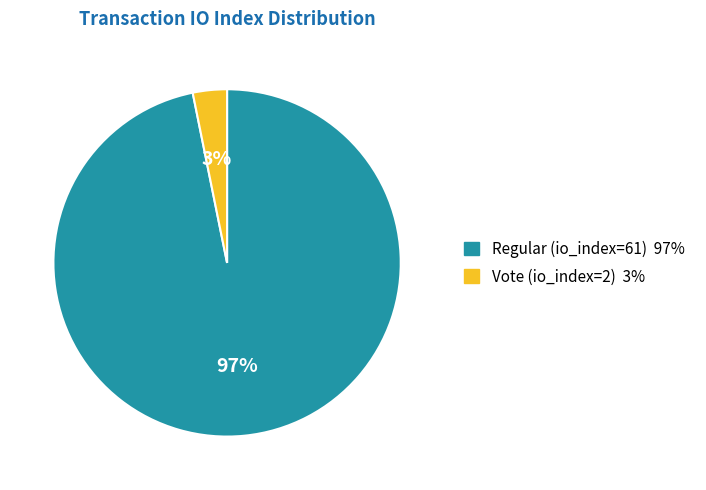

Which slice represents more than half of the pie?

Regular (io_index=61)